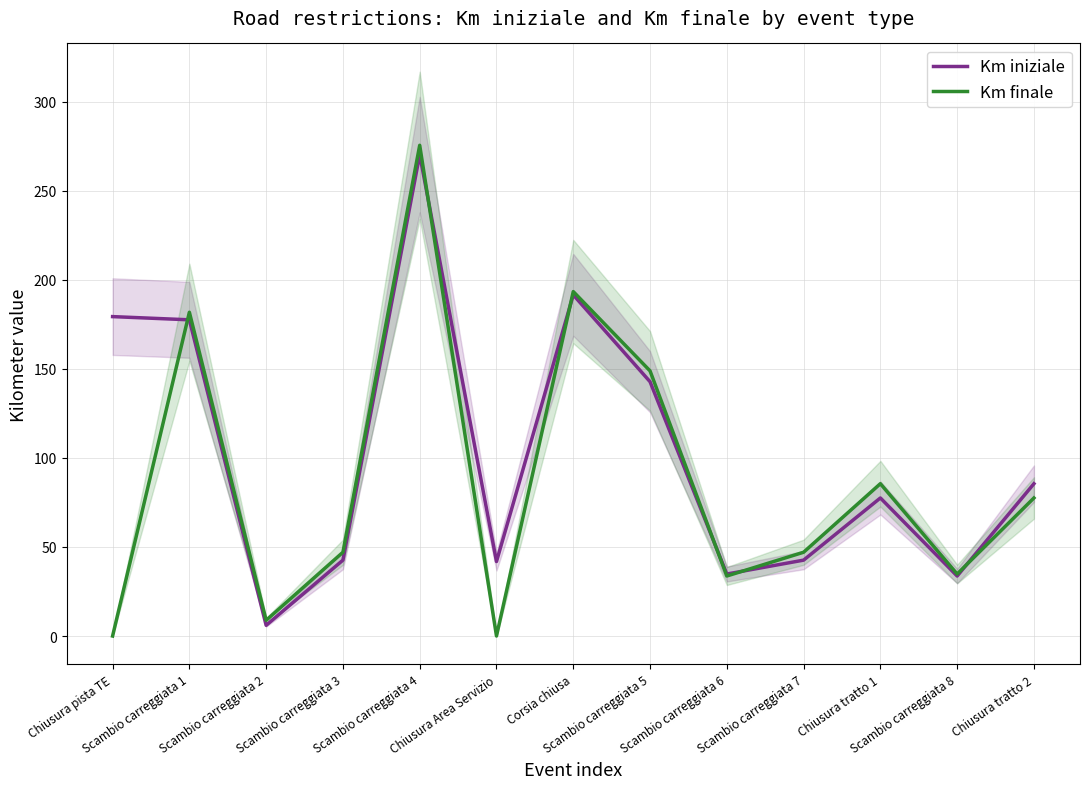

What are all the series names shown in the legend?

Km iniziale, Km finale